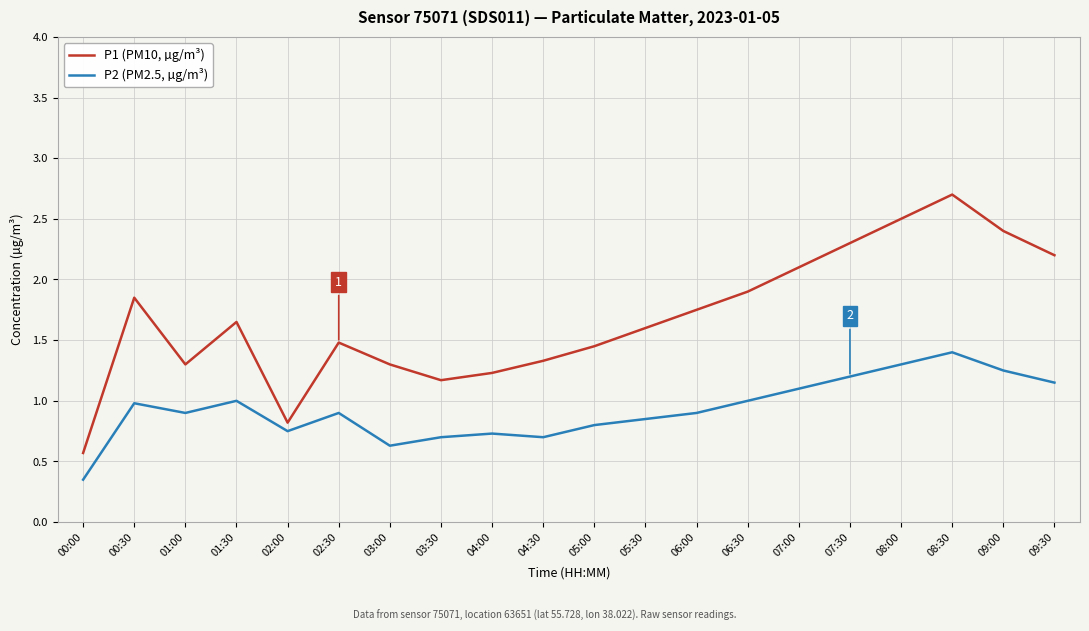

Which series changed the most between 00:00 and 03:00?

P1 (PM10, µg/m³)